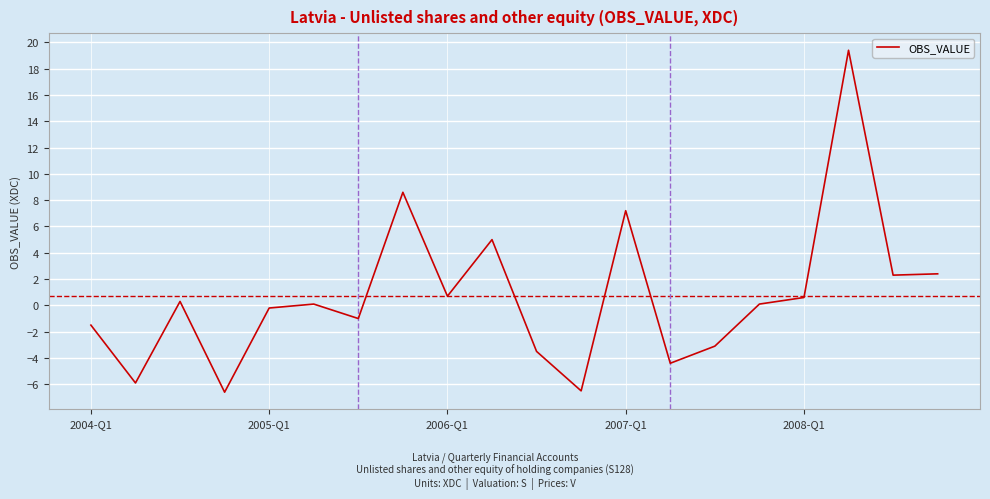

What is the maximum value shown in the chart?

19.4